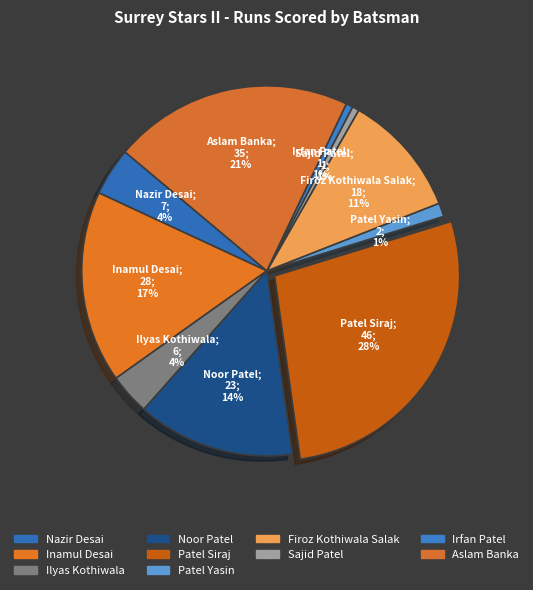

Which category has the biggest portion of the pie?

Patel Siraj